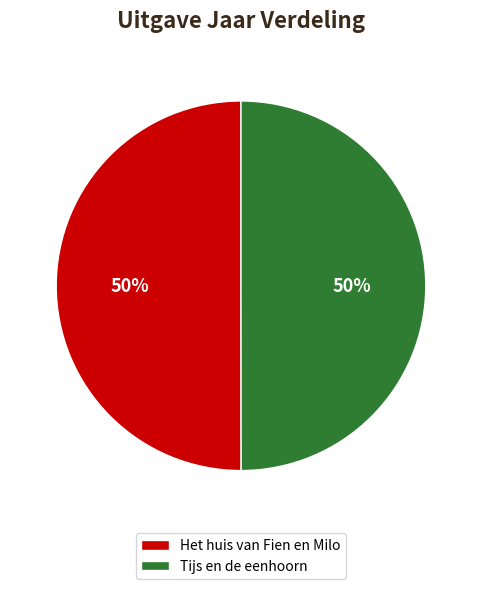

Combined, do Tijs en de eenhoorn and Het huis van Fien en Milo account for over 50%?

Yes